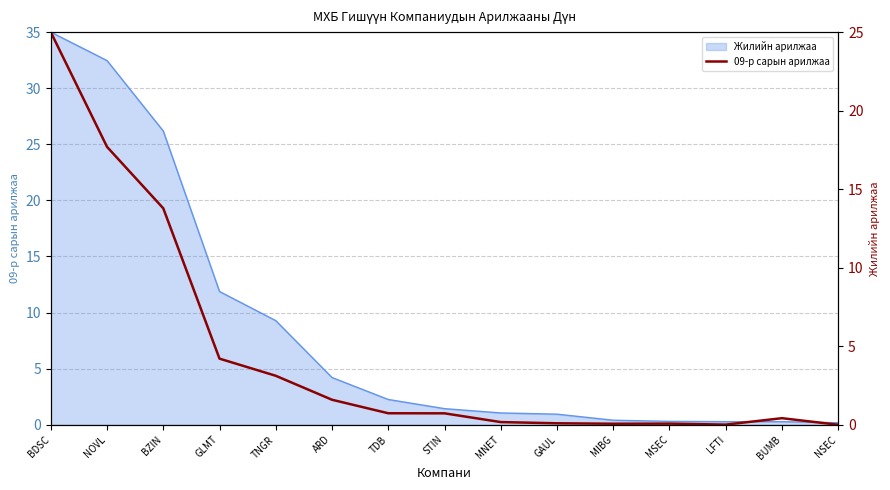

Between TDB and NSEC, which is larger?

TDB